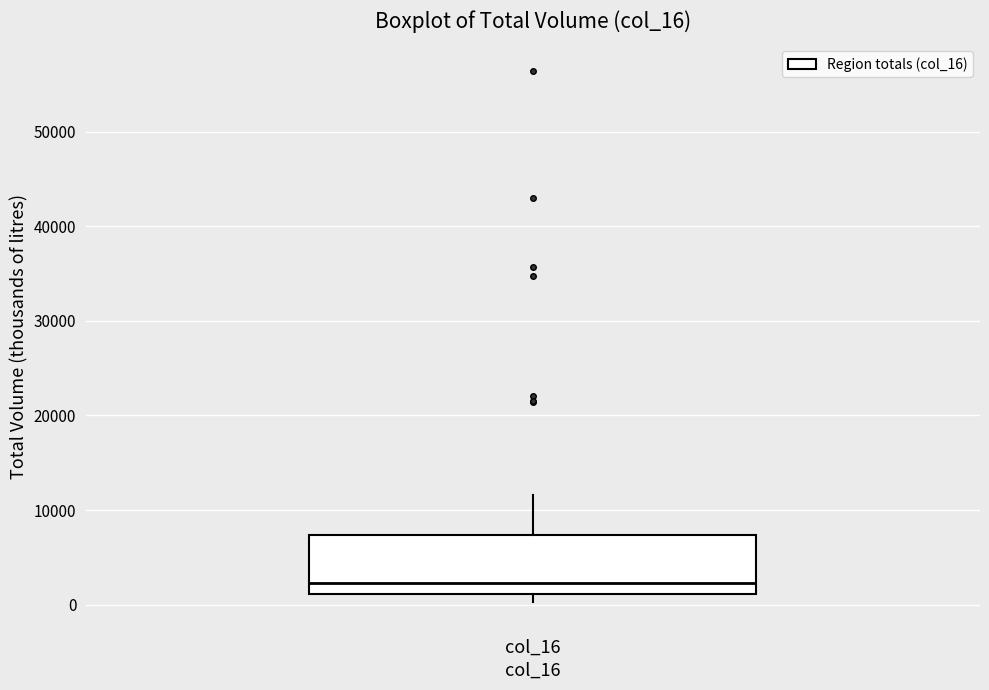

Where does the median line of the box for col_16 sit on the y-axis? The values are not printed on the chart, so give them approximately, as read against the axis.

2000